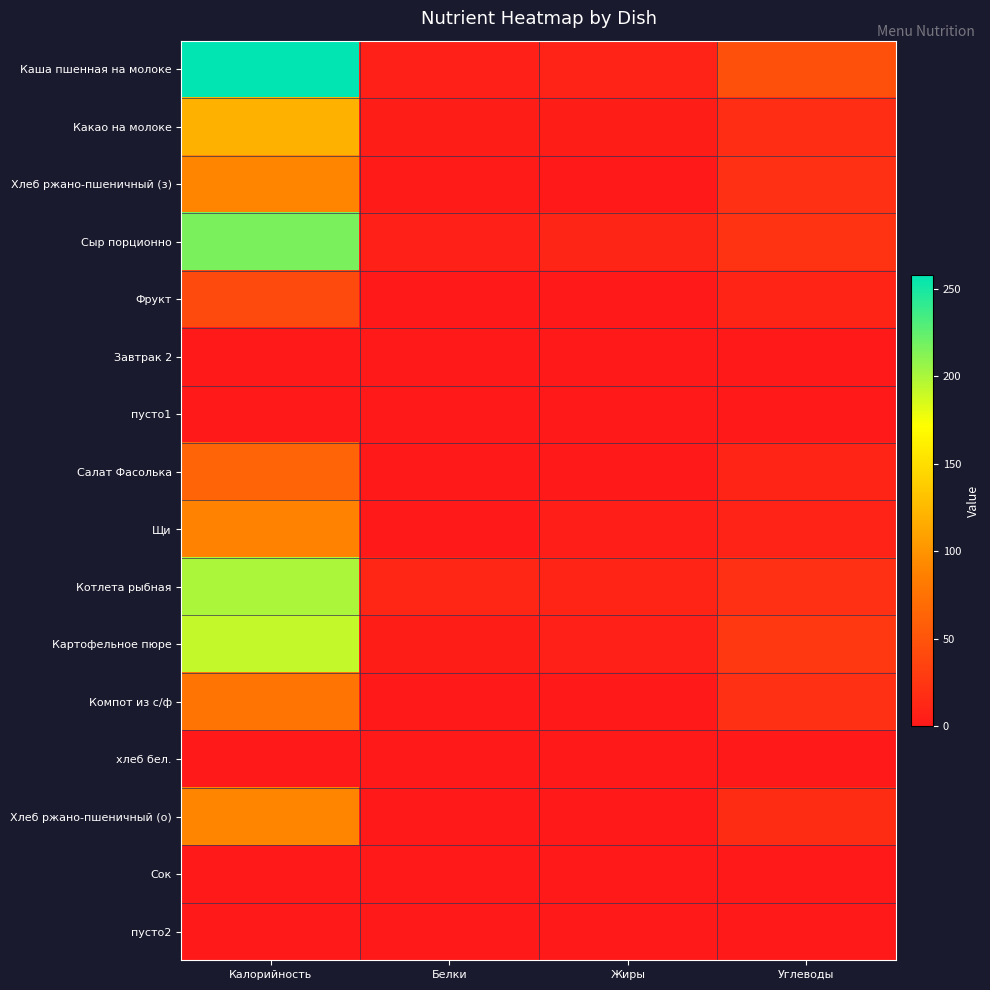

Reading right to left, extract all data points from this chart.

Каша пшенная на молоке: Углеводы=47.0	Жиры=9.0	Белки=7.0	Калорийность=258.0
Какао на молоке: Углеводы=18.0	Жиры=4.0	Белки=4.0	Калорийность=119.0
Хлеб ржано-пшеничный (з): Углеводы=20.0	Жиры=0.0	Белки=3.0	Калорийность=89.0
Сыр порционно: Углеводы=23.0	Жиры=11.0	Белки=7.0	Калорийность=216.0
Фрукт: Углеводы=10.0	Жиры=0.0	Белки=0.0	Калорийность=42.0
Завтрак 2: Углеводы=0.0	Жиры=0.0	Белки=0.0	Калорийность=0.0
пусто1: Углеводы=0.0	Жиры=0.0	Белки=0.0	Калорийность=0.0
Салат Фасолька: Углеводы=10.0	Жиры=2.0	Белки=2.0	Калорийность=64.0
Щи: Углеводы=9.0	Жиры=5.0	Белки=2.0	Калорийность=88.0
Котлета рыбная: Углеводы=20.0	Жиры=10.0	Белки=12.0	Калорийность=200.0
Картофельное пюре: Углеводы=27.0	Жиры=8.0	Белки=4.0	Калорийность=192.0
Компот из с/ф: Углеводы=19.4	Жиры=0.0	Белки=0.2	Калорийность=76.8
хлеб бел.: Углеводы=0.0	Жиры=0.0	Белки=0.0	Калорийность=0.0
Хлеб ржано-пшеничный (о): Углеводы=17.0	Жиры=0.0	Белки=1.0	Калорийность=90.0
Сок: Углеводы=0.0	Жиры=0.0	Белки=0.0	Калорийность=0.0
пусто2: Углеводы=0.0	Жиры=0.0	Белки=0.0	Калорийность=0.0